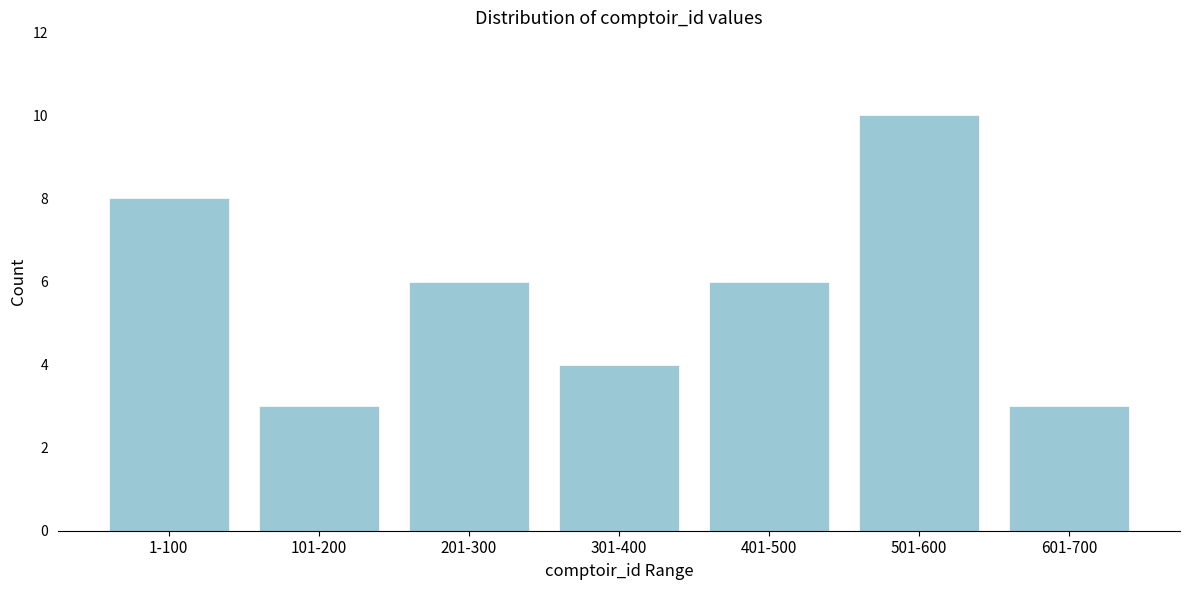

Reading left to right, extract all data points from this chart.

1-100=8	101-200=3	201-300=6	301-400=4	401-500=6	501-600=10	601-700=3